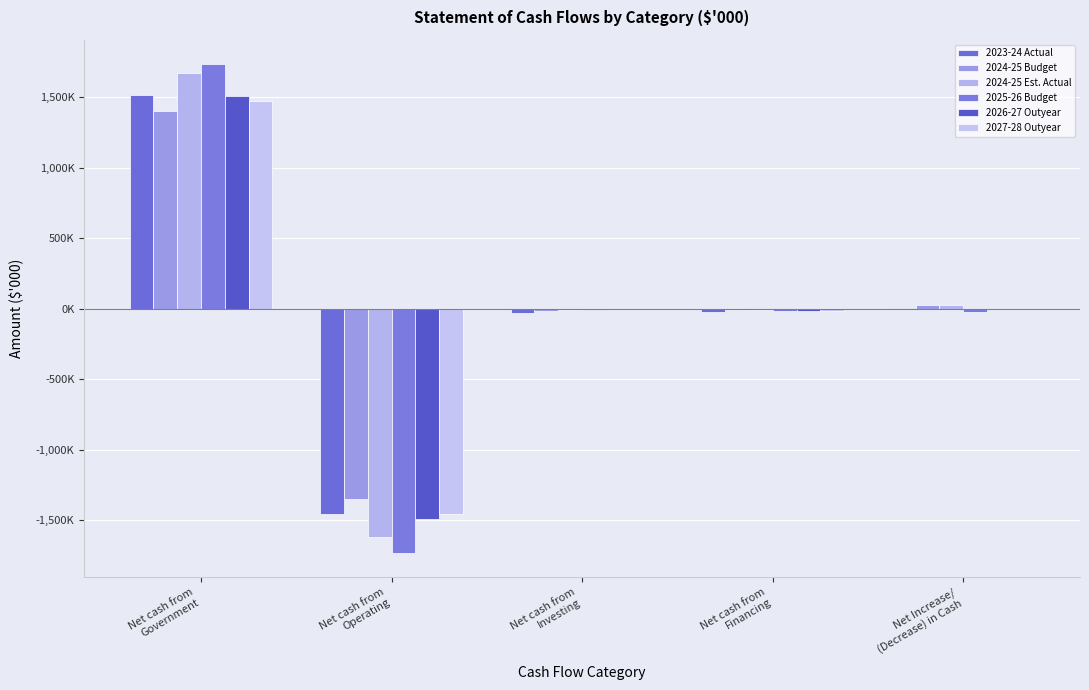

Which series has the largest range (max minus min)?

2025-26 Budget